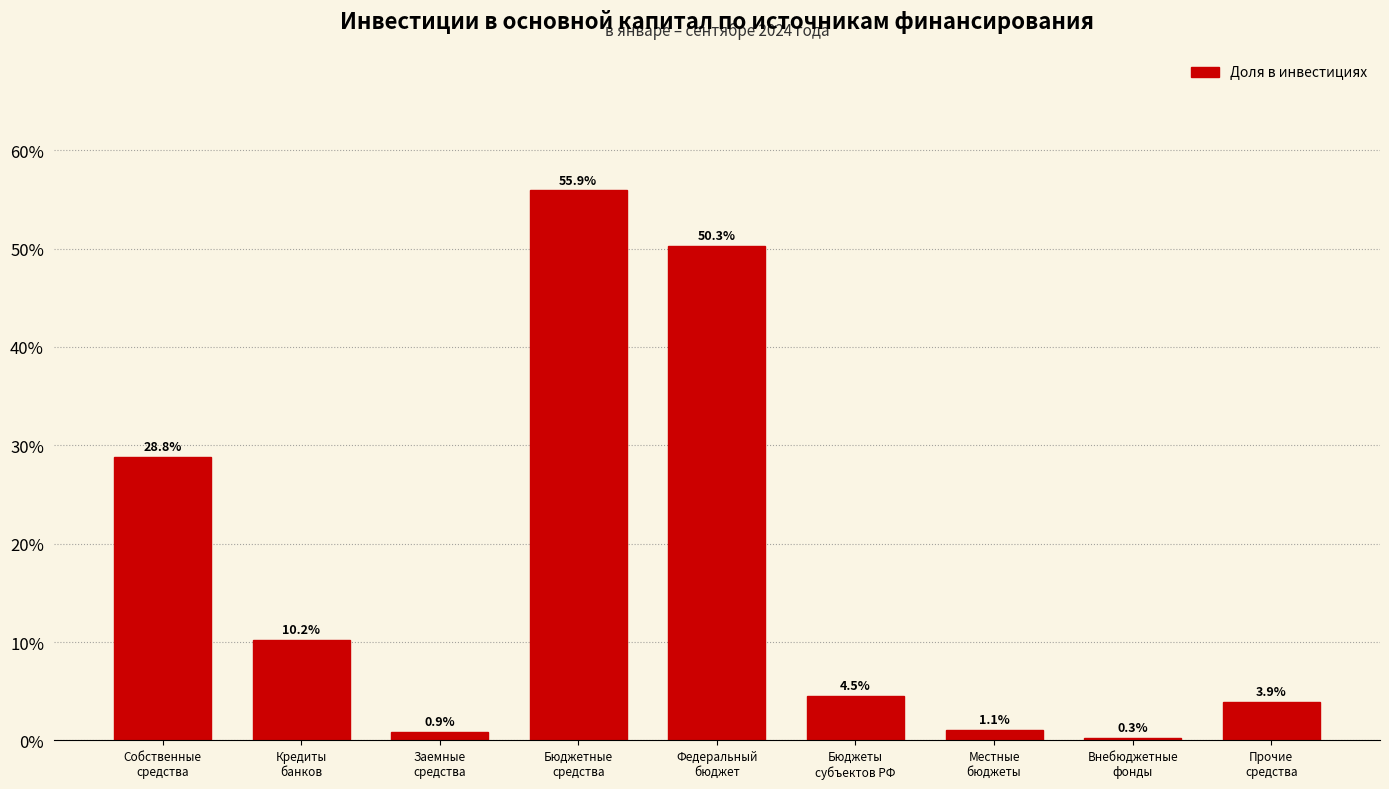

Reading left to right, list all the values displayed in this chart.

28.8	10.2	0.9	55.9	50.3	4.5	1.1	0.3	3.9